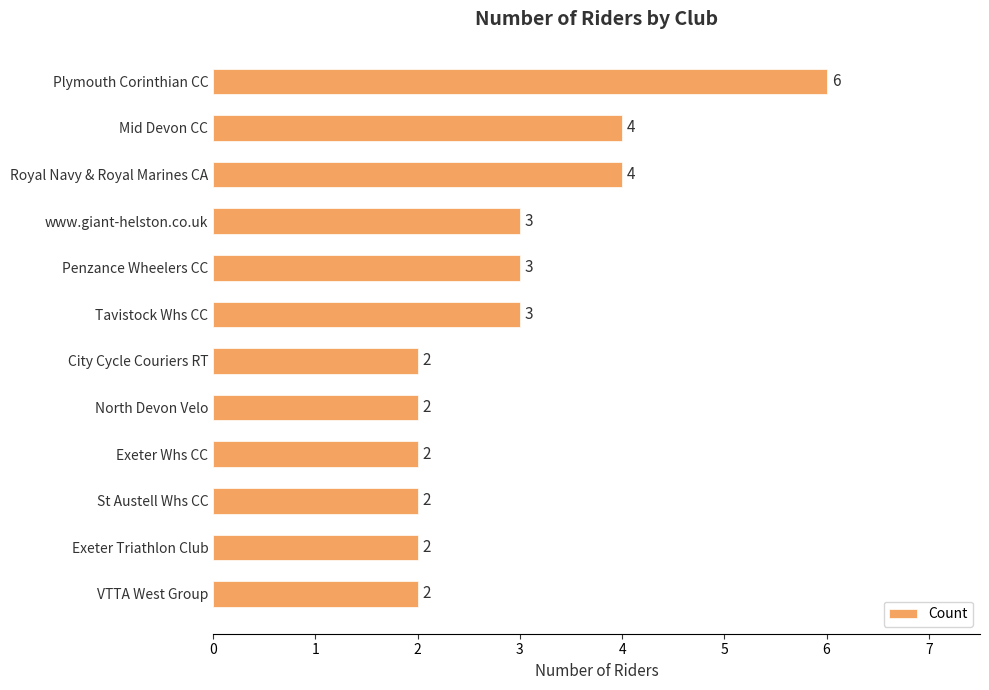

Which has a higher value, Tavistock Whs CC or Exeter Triathlon Club?

Tavistock Whs CC